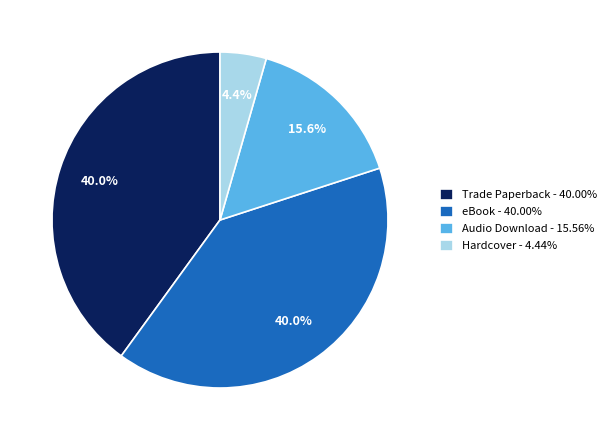

What is the ratio of the value at Audio Download - 15.56% to the value at Trade Paperback - 40.00%?

0.4